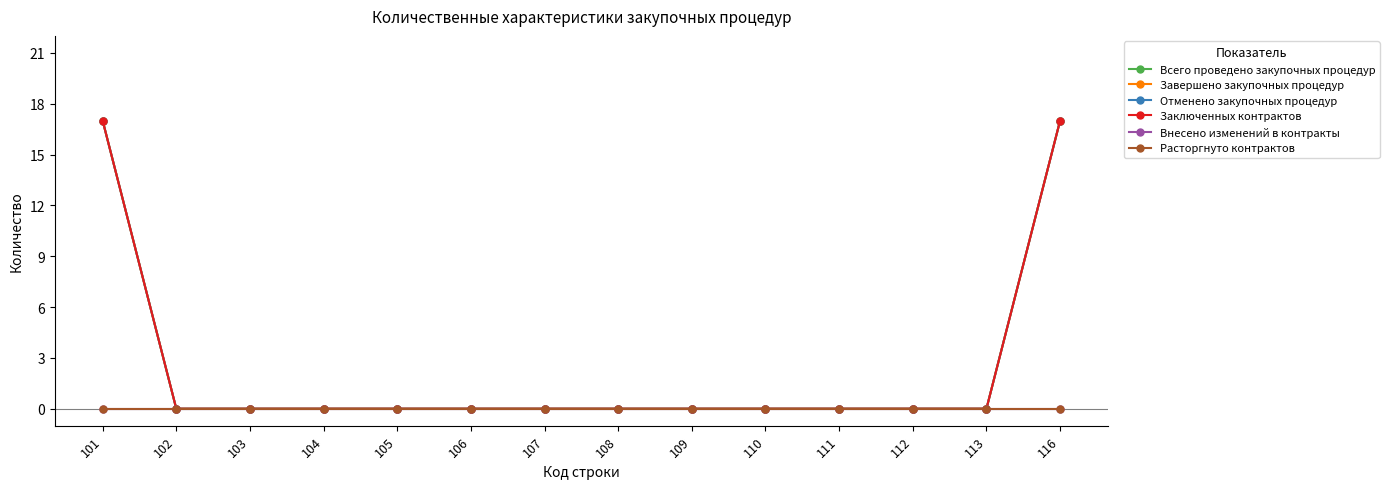

What is the sum of all Всего проведено закупочных процедур values?

34